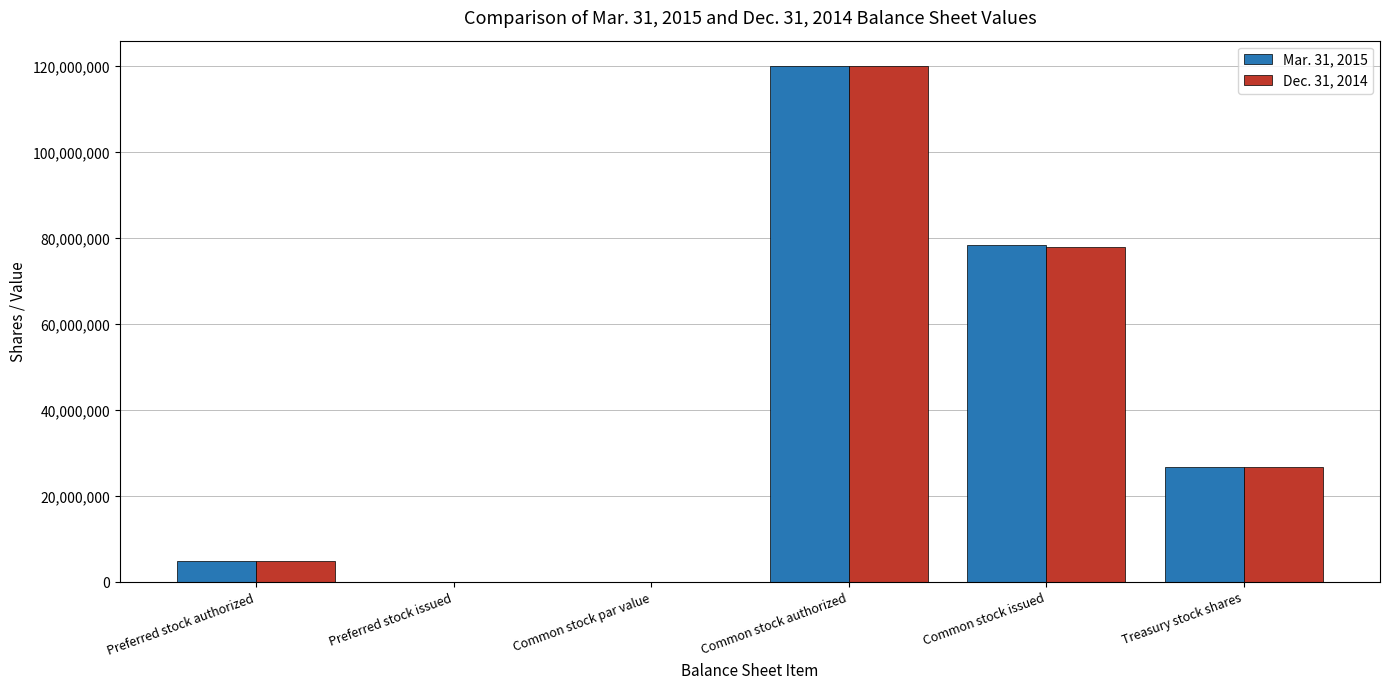

What is the total value across all series at Treasury stock shares?

53530772